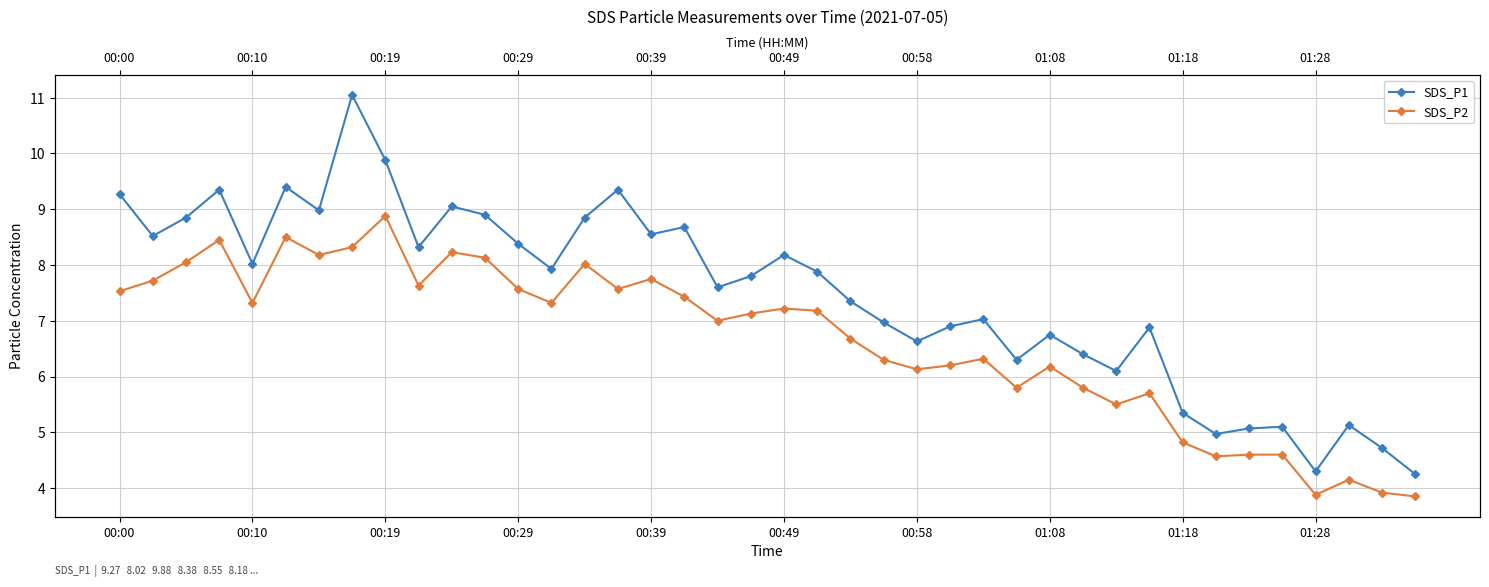

At 17, list the series in order from largest to smallest.

SDS_P1, SDS_P2